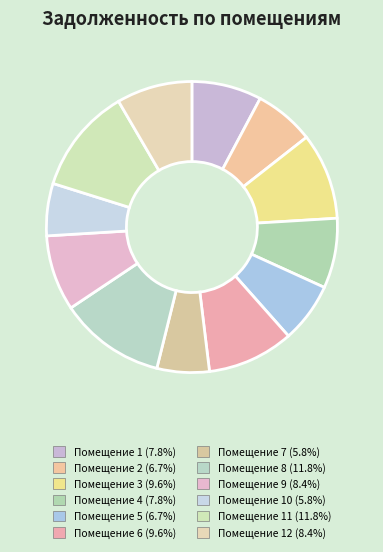

To the nearest percent, what is the average slice percentage?

8%